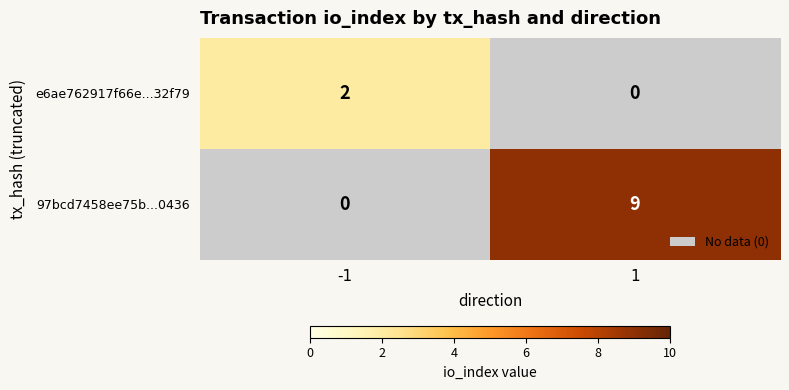

Is it true that e6ae762917f66e...32f79 equals 1 at -1?

False